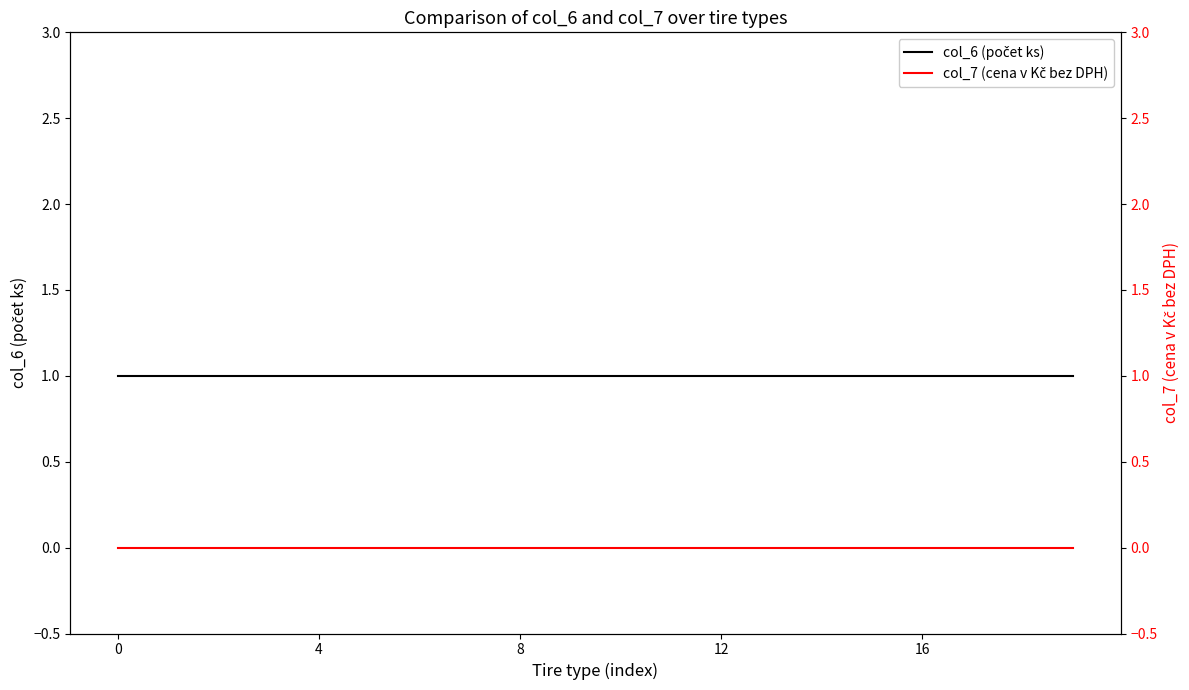

What is the spread (max minus min) of values at 12?

1